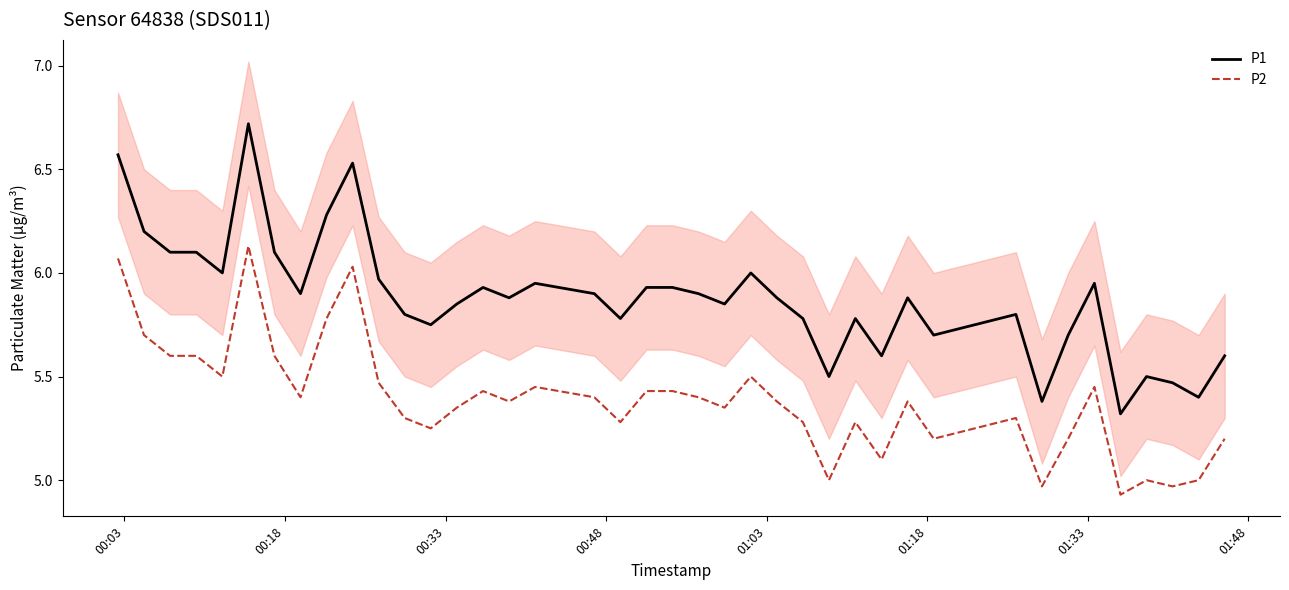

True or false: P1 and P2 cross at least once.

False